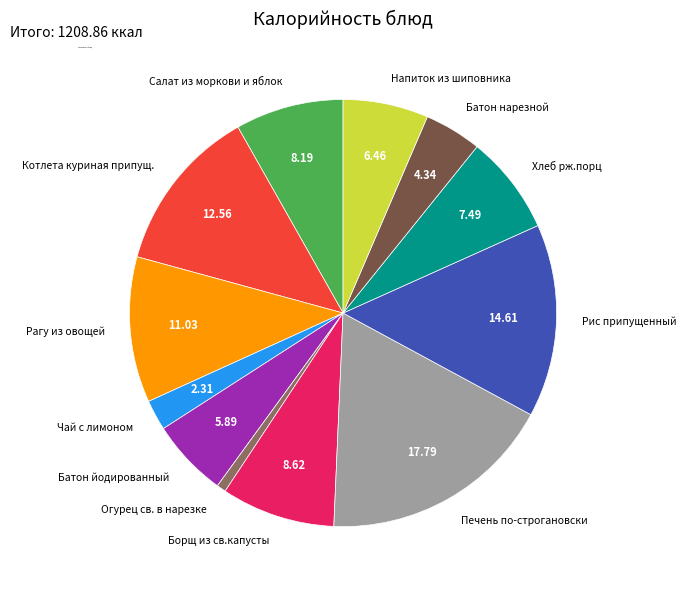

Which has a higher value, Салат из моркови и яблок or Напиток из шиповника?

Салат из моркови и яблок